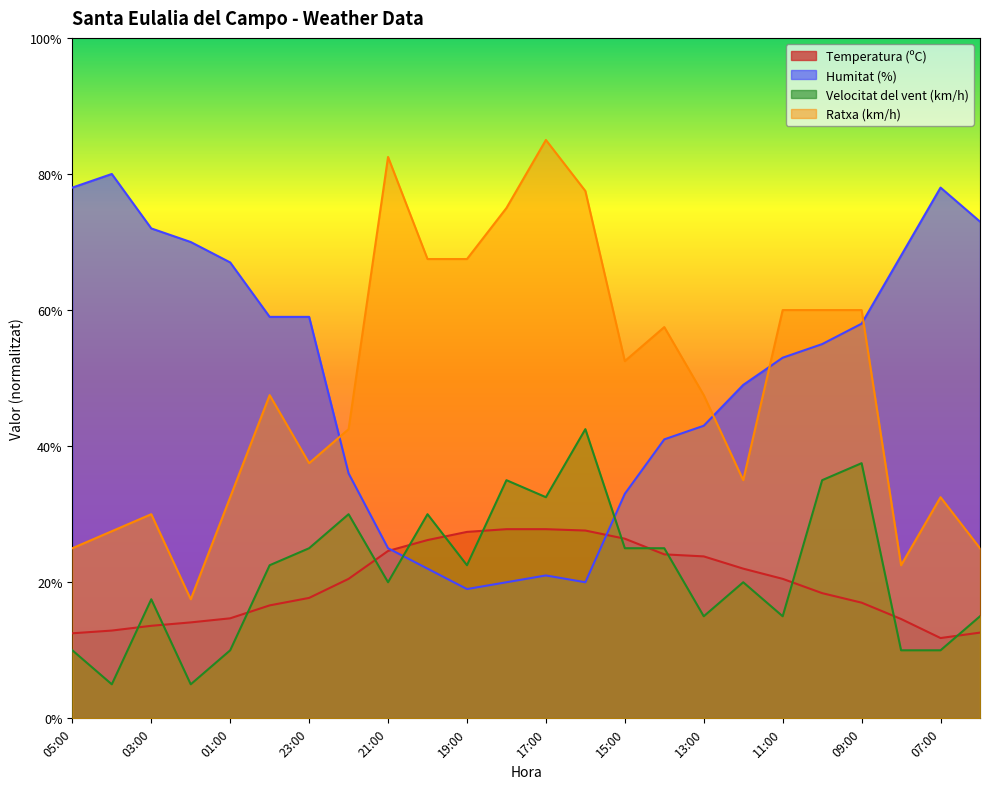

Count the number of categories in the chart.

24